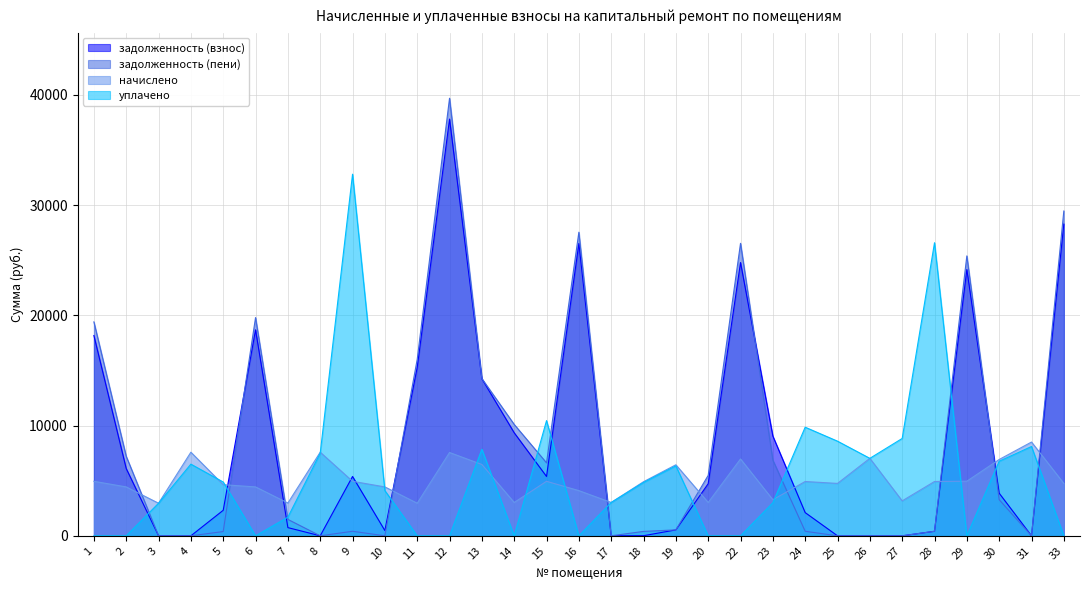

In уплачено, how many points are lower than both neighbors (excluding endpoints)?

5